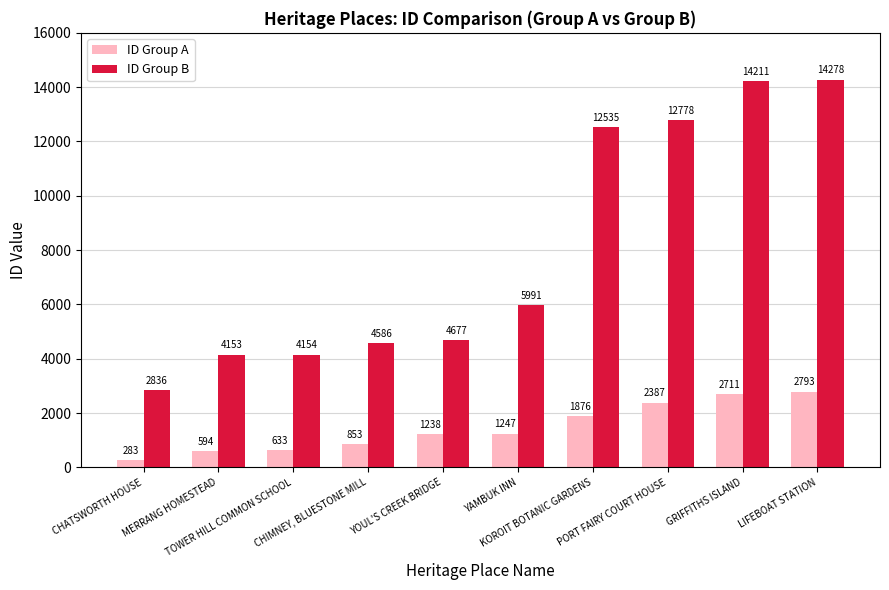

Is it true that ID Group A equals 2002 at YAMBUK INN?

False